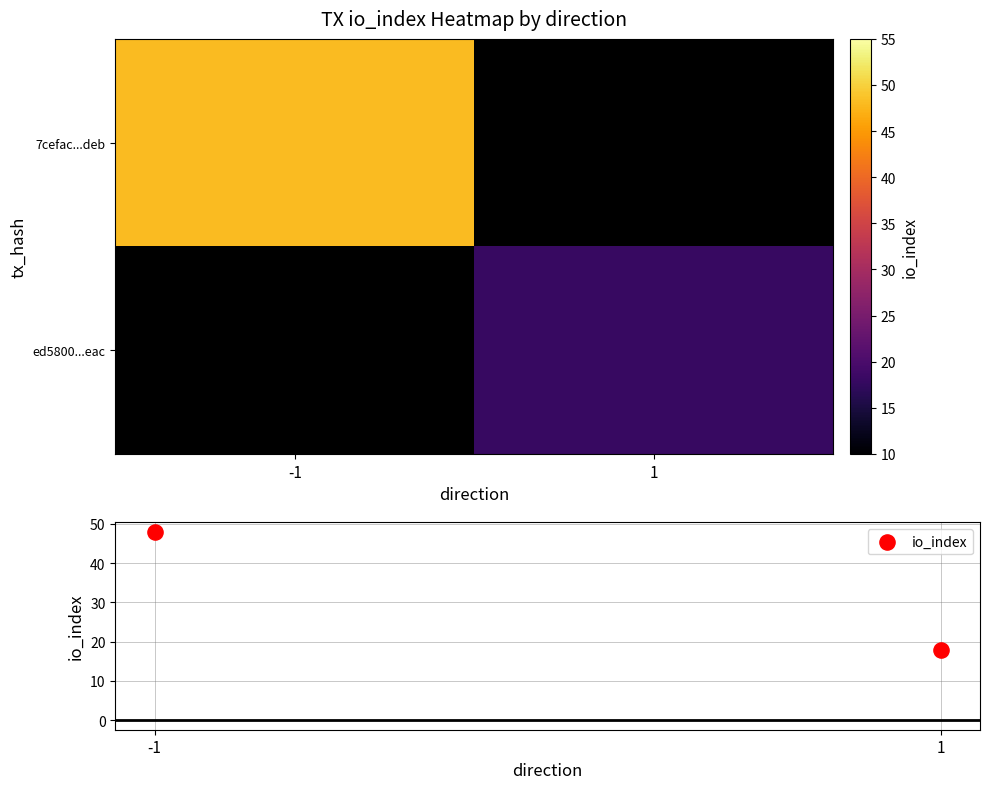

What is the maximum value for 7cefac...deb?

48.0